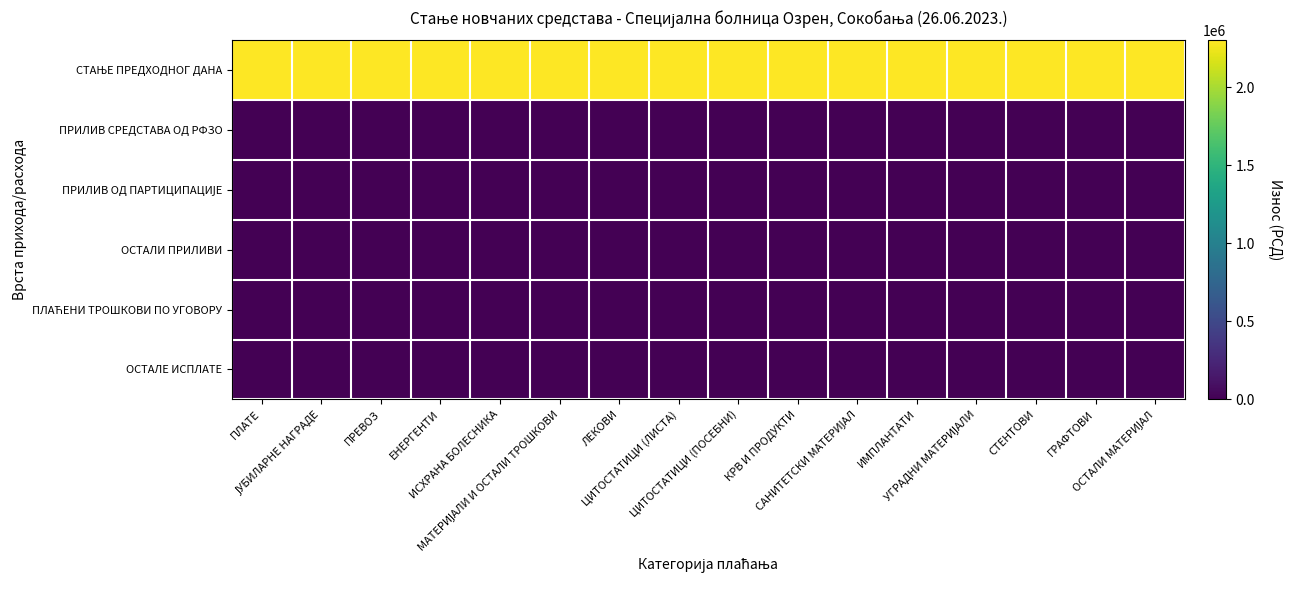

Which series has the widest spread of values?

СТАЊЕ ПРЕДХОДНОГ ДАНА